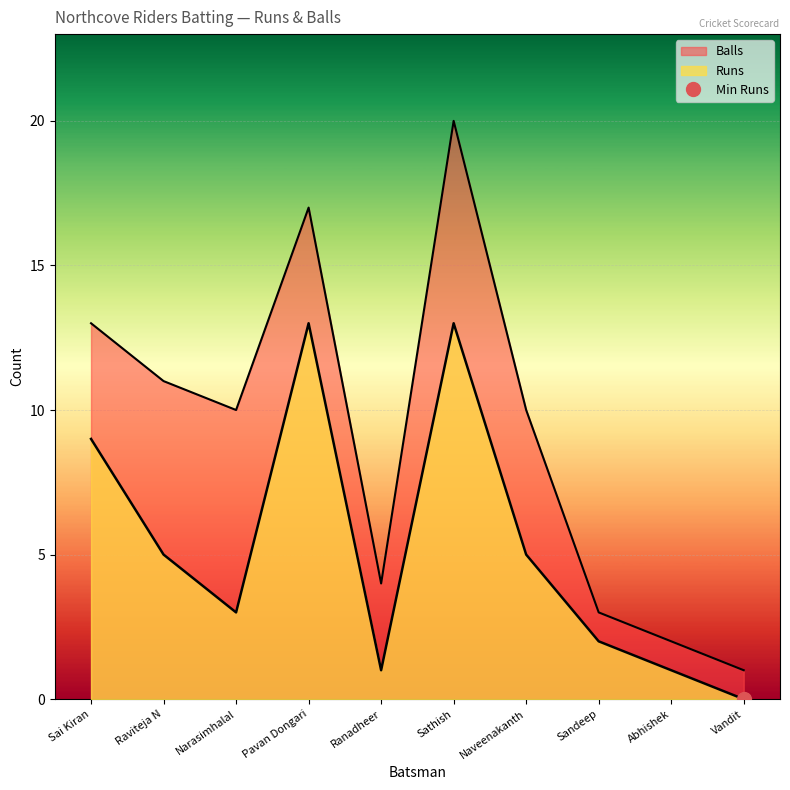

What is the label of the 7th point from the left?

Naveenakanth